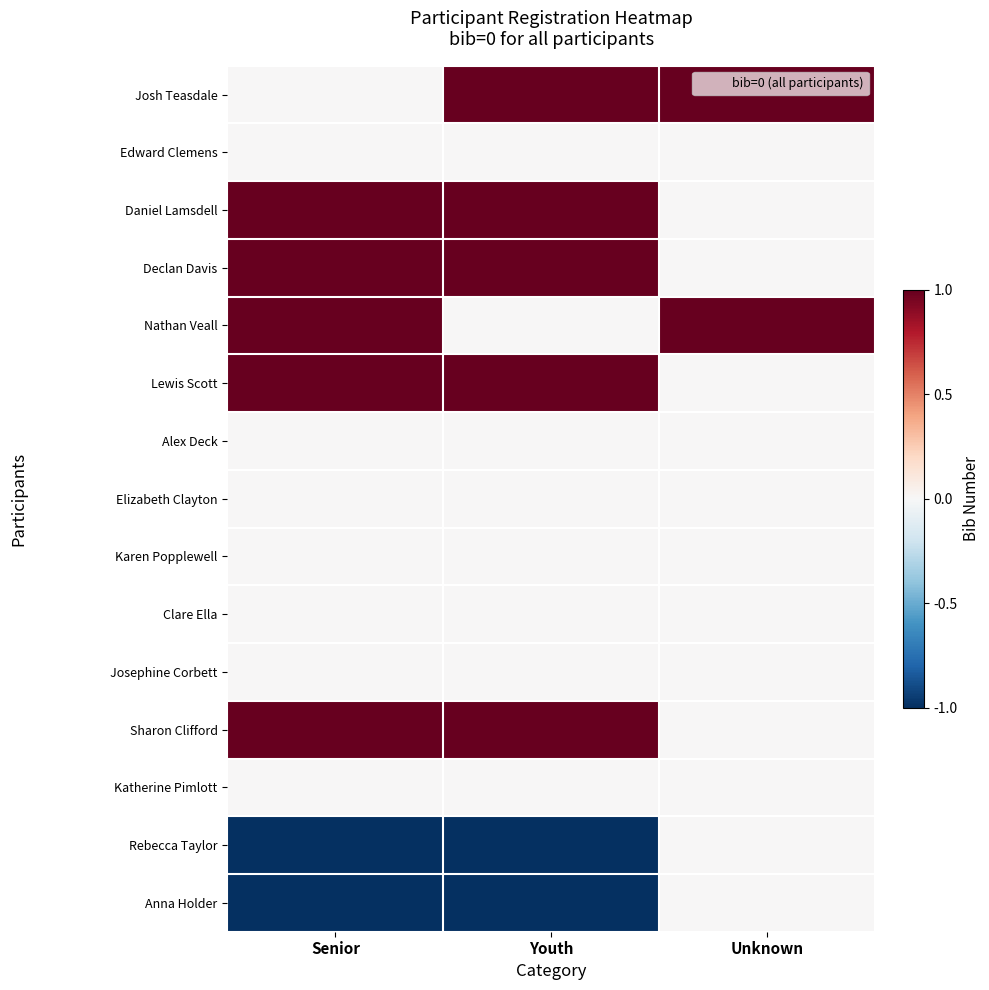

Which has a higher value, Youth or Unknown?

Youth